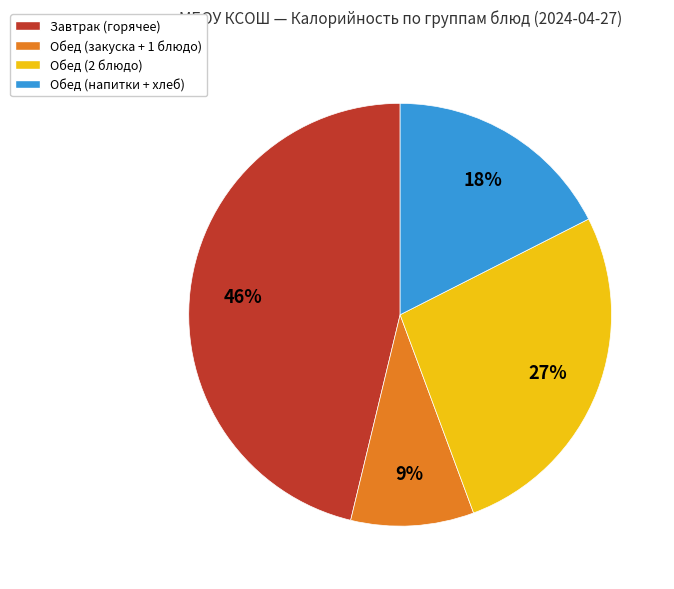

Is the sum of Обед (напитки + хлеб) and Завтрак (горячее) greater than half?

Yes